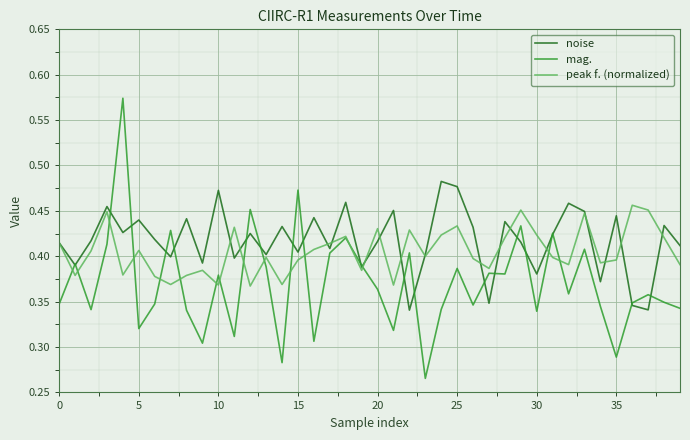

Rank the series by their maximum value, from highest to lowest.

mag., noise, peak f. (normalized)